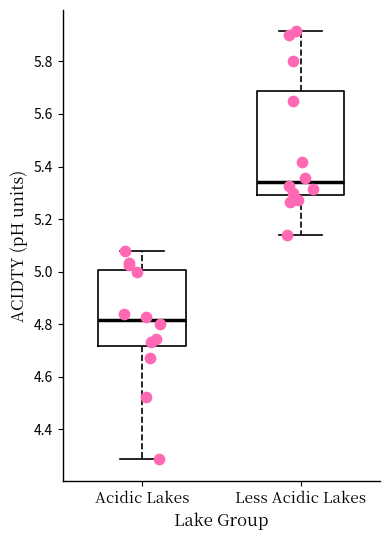

Where does the lower whisker of the box for Less Acidic Lakes end on the y-axis? The values are not printed on the chart, so give them approximately, as read against the axis.

5.14